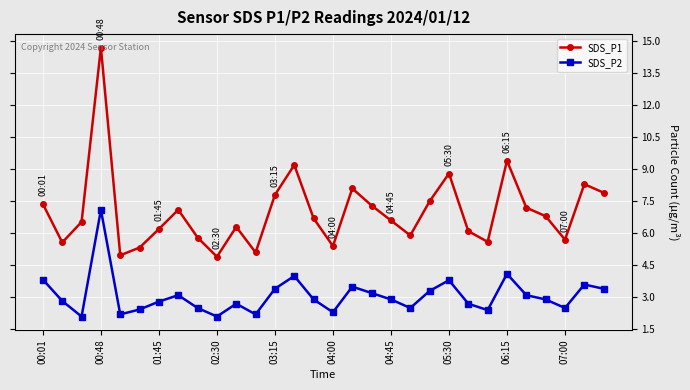

Does the chart have visible grid lines?

Yes